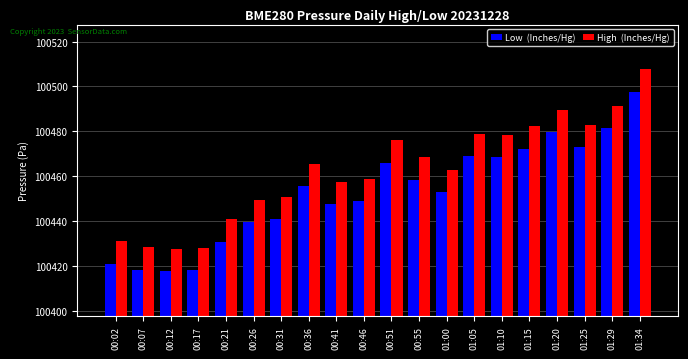

What position from the right is 00:51?

10